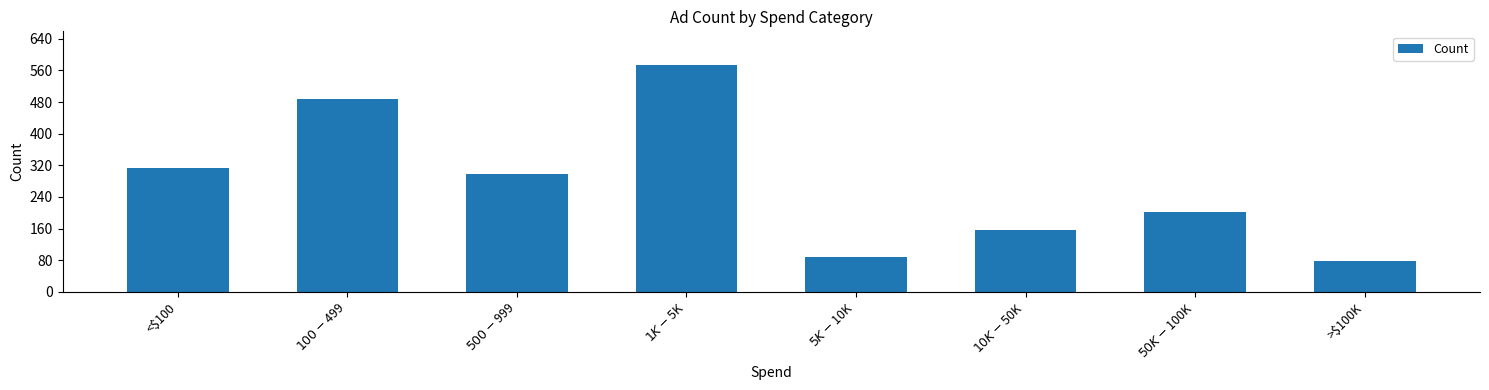

What is the minimum value shown in the chart?

78